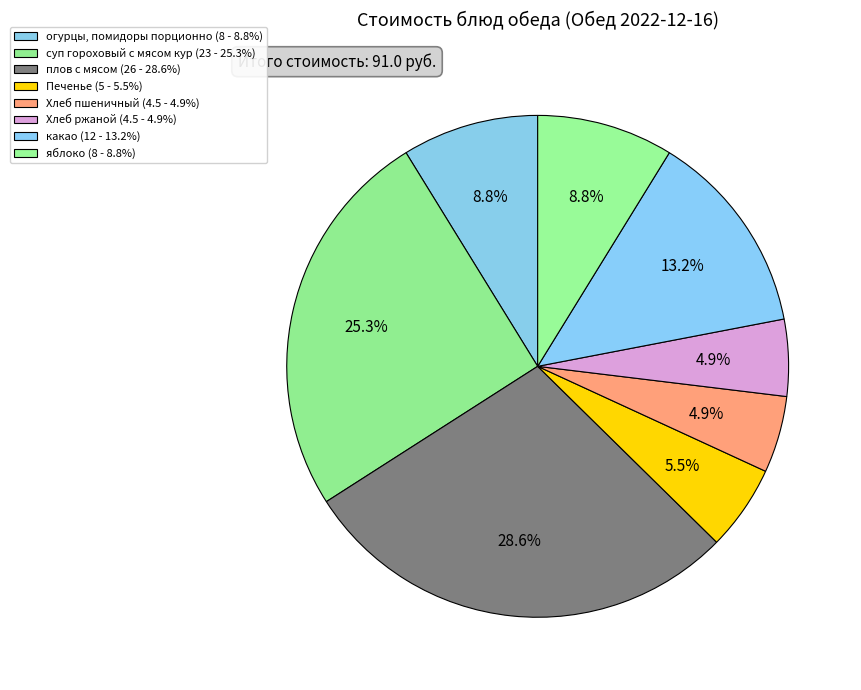

To the nearest percent, what is the difference between the Хлеб ржаной and огурцы, помидоры порционно slice percentages?

4%